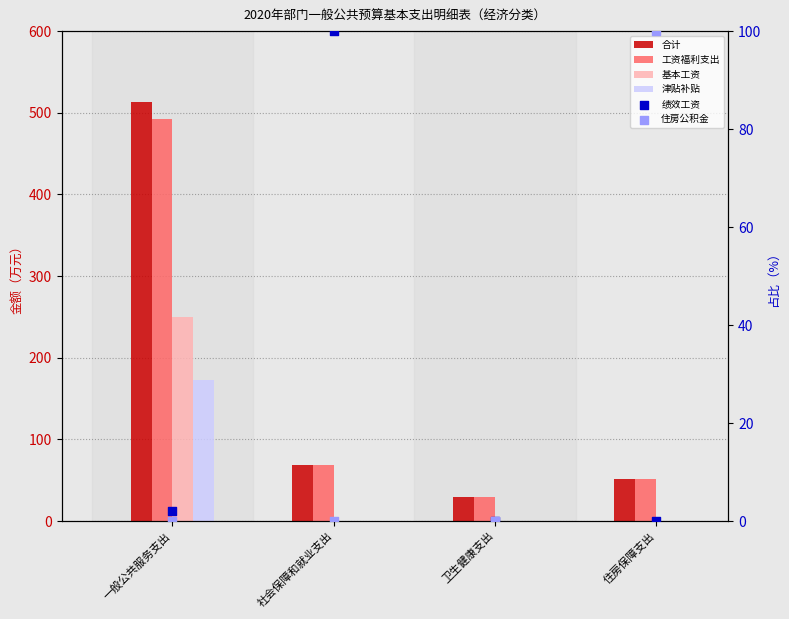

Is the value of 津贴补贴 at 卫生健康支出 greater than the value of 工资福利支出 at 一般公共服务支出?

No